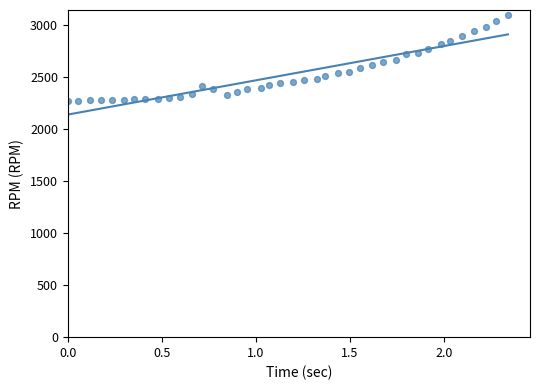

What is the range of Y values (max minus min)?

825